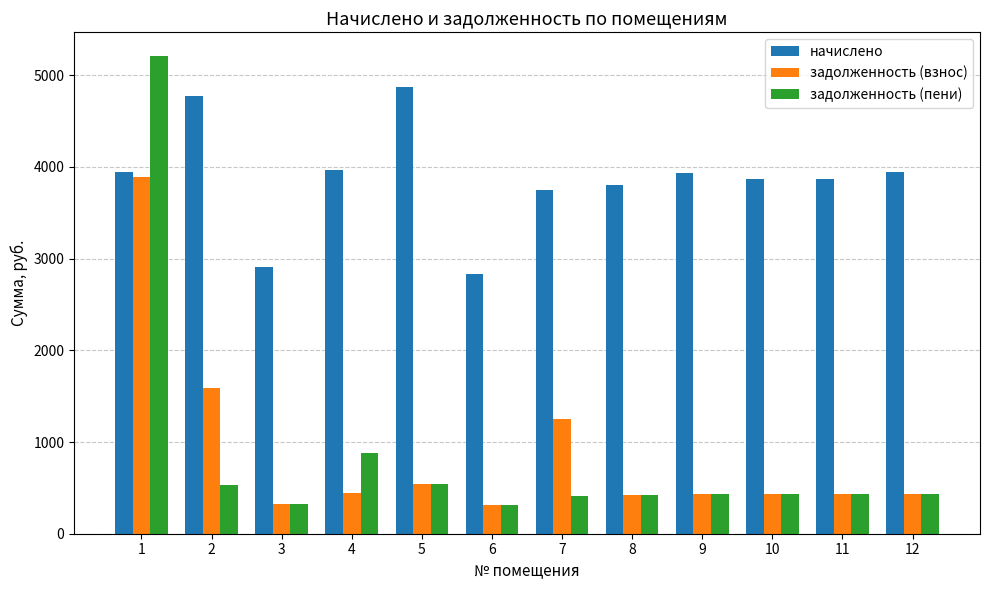

What is the value of the начислено bar at the 1st from the left?

3944.1